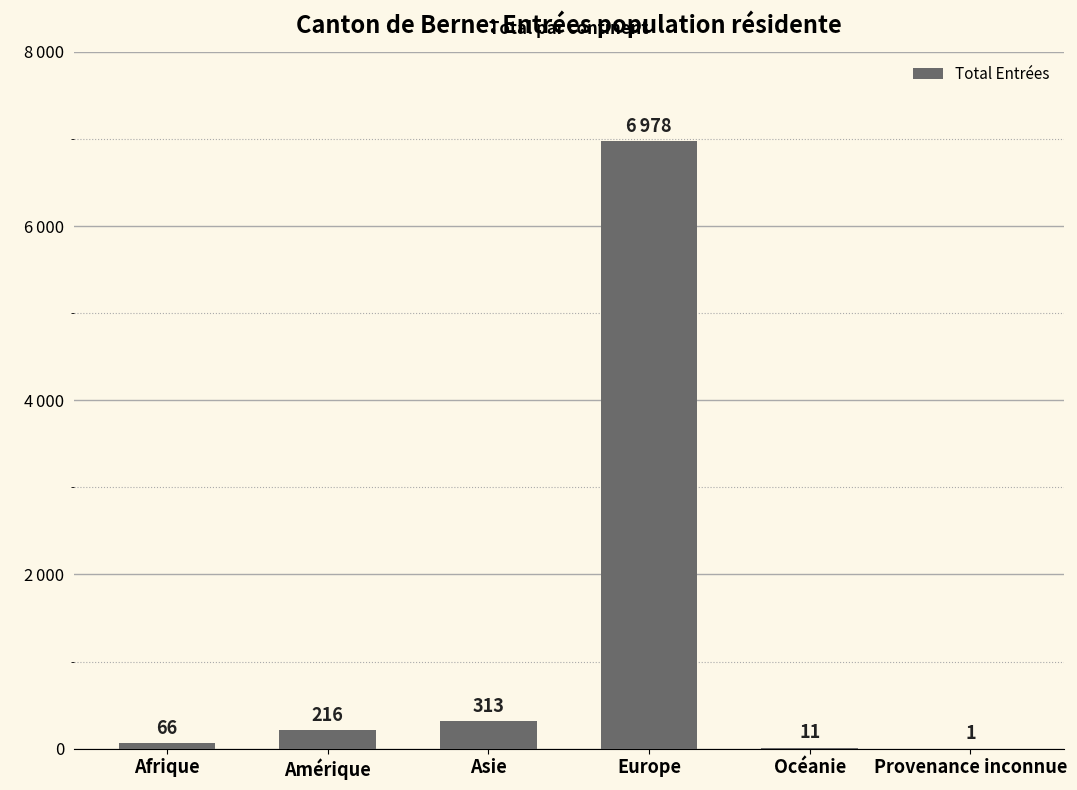

List the labels in order of value, smallest first.

Provenance inconnue, Océanie, Afrique, Amérique, Asie, Europe